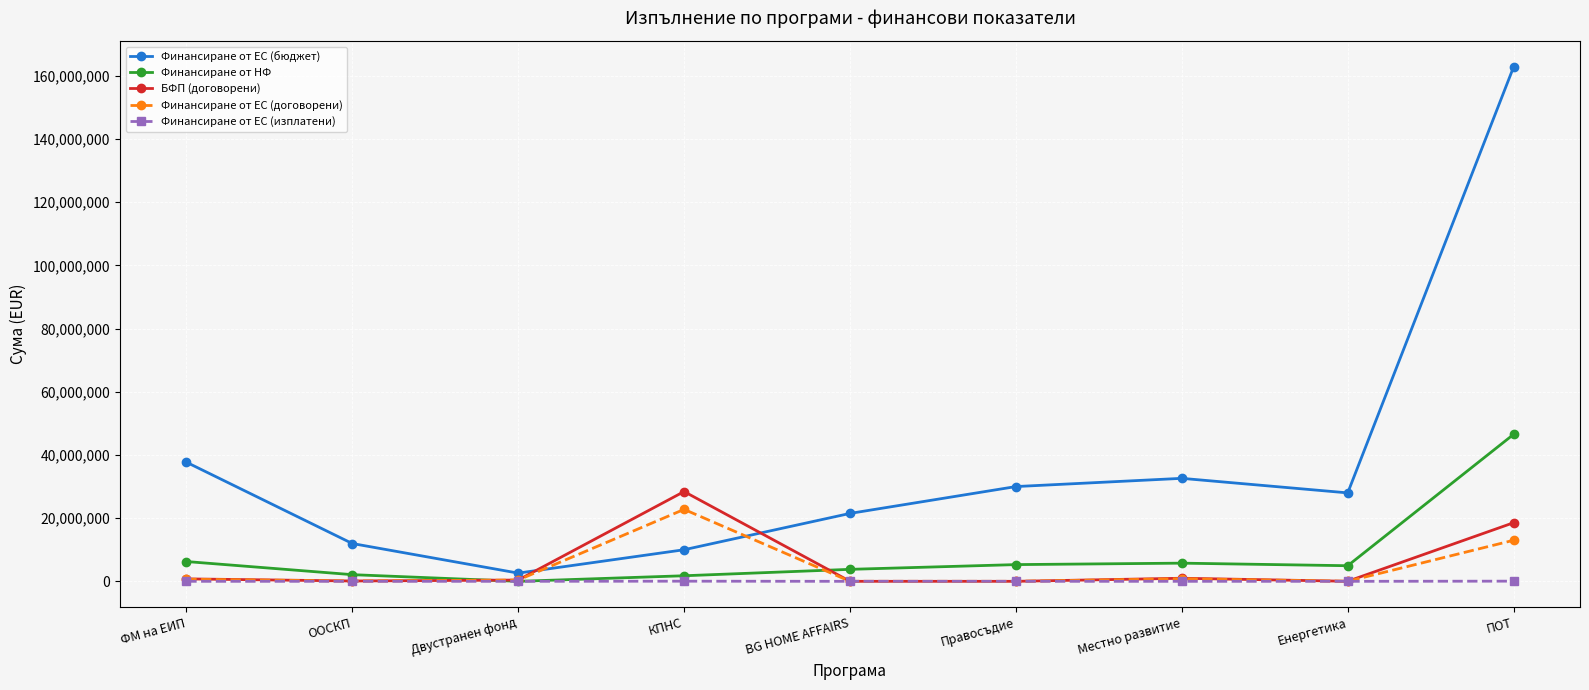

What position from the right is ООСКП?

8